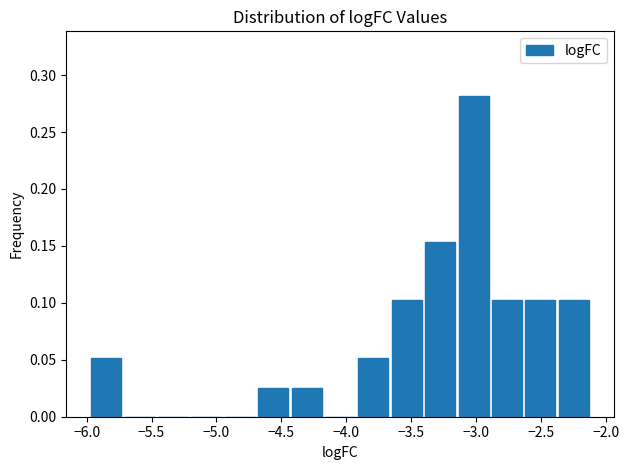

What is the height of the bar covering -2.60 to -2.35 on the x-axis? Neither the bar edges nor the heights are printed on the chart, so give them approximately, as read against the axes.

0.105